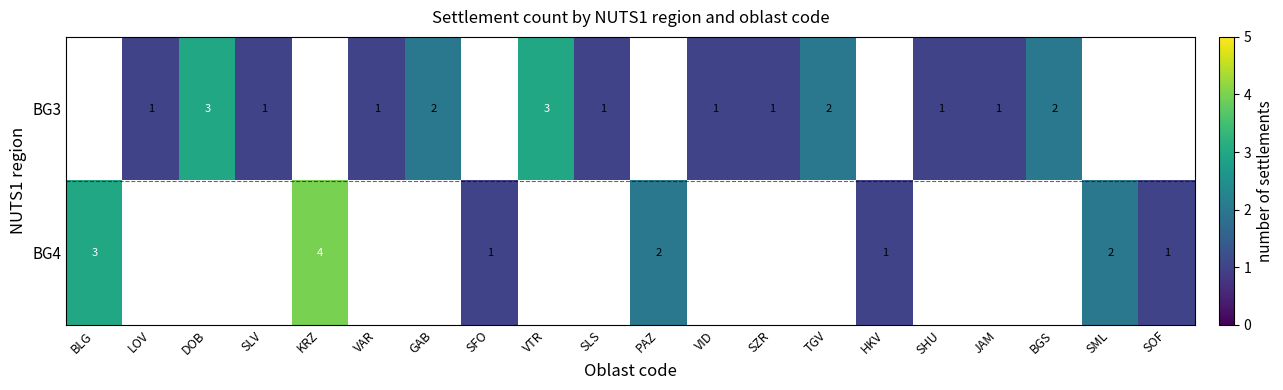

Is it true that BG3 equals 2 at LOV?

False